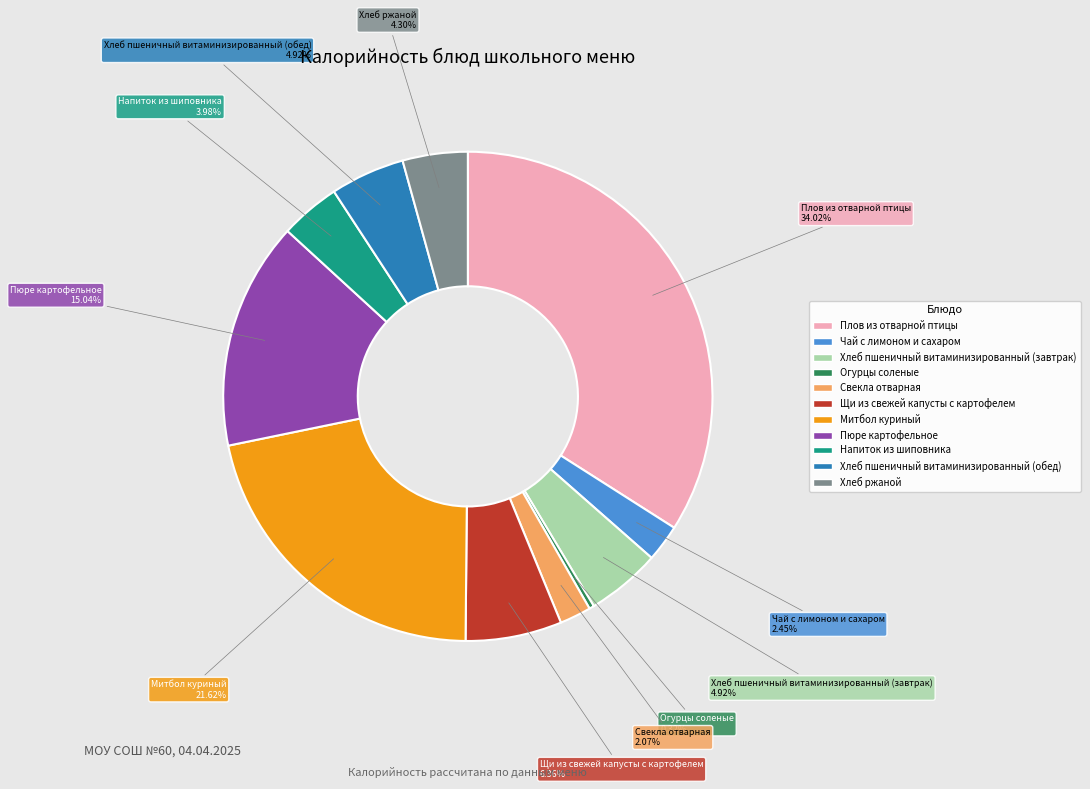

How many slices are in this pie chart?

11